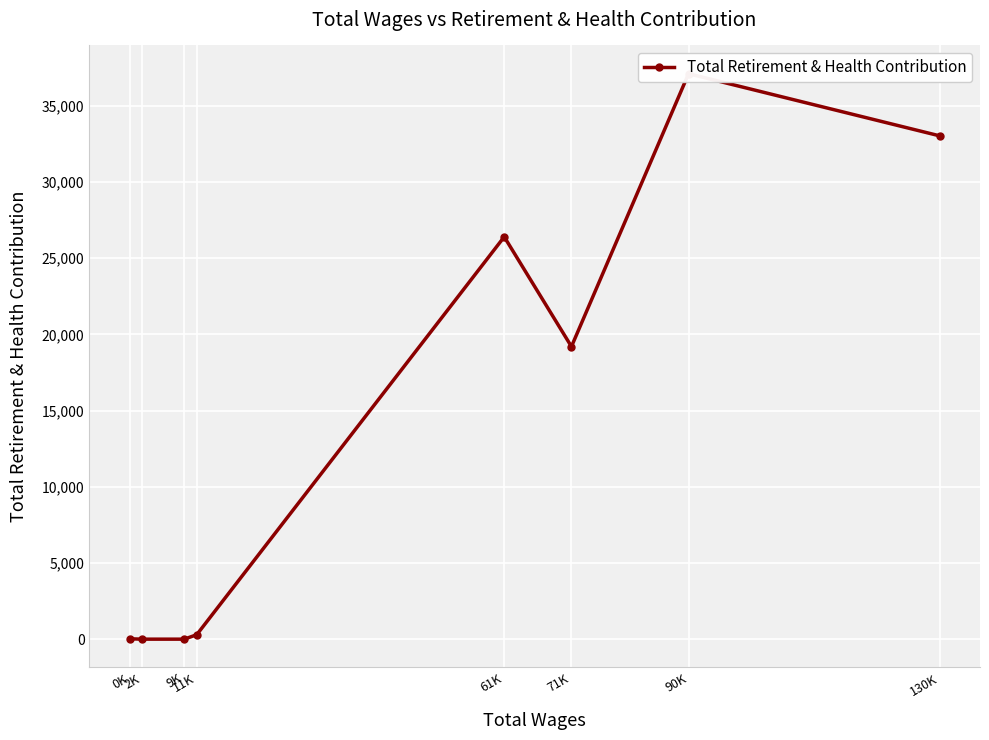

What value does the data have at 71K, to the nearest 100?

19200